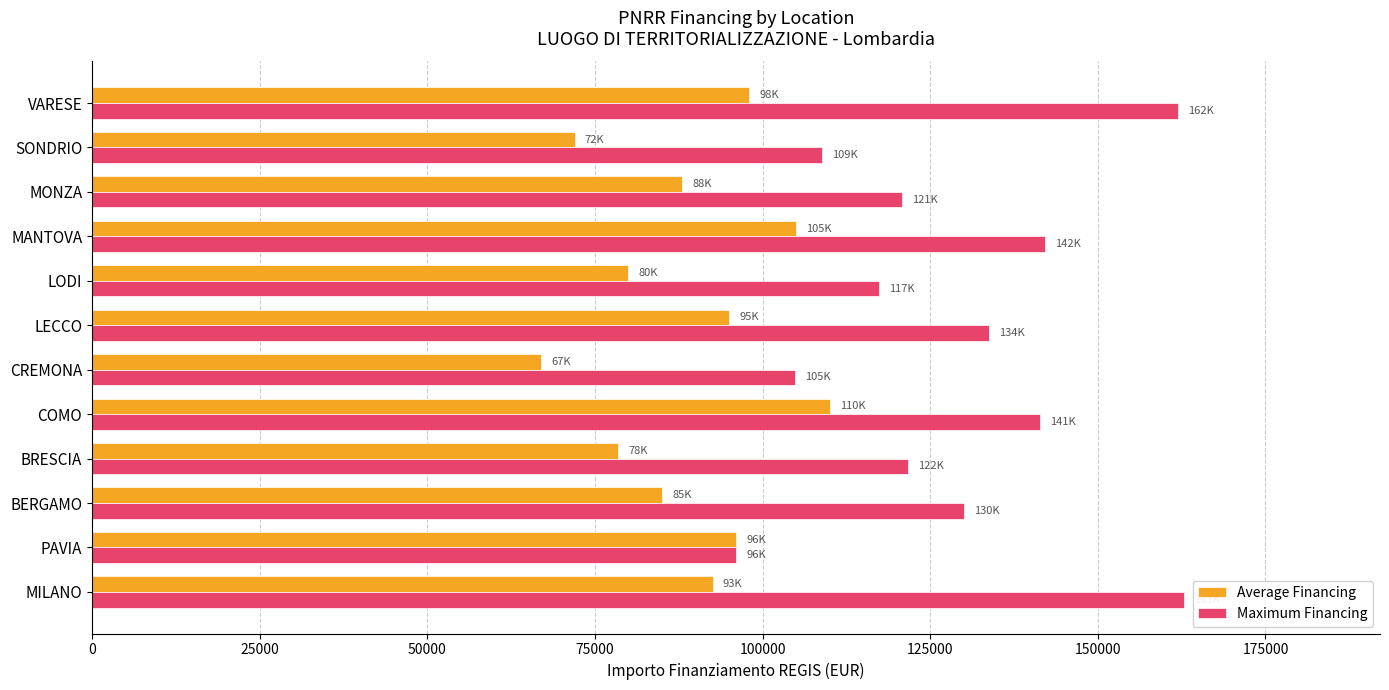

At how many categories does at least one series exceed 145587?

2